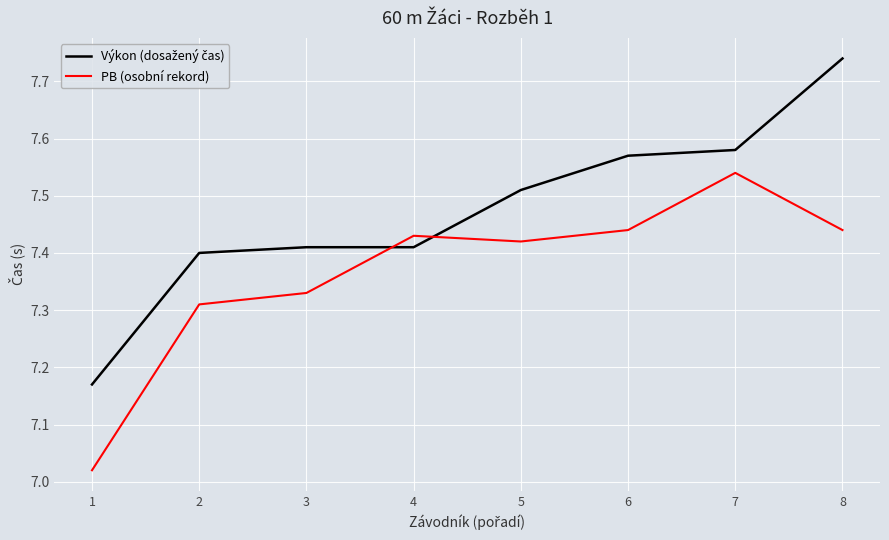

The PB (osobní rekord) series shows 7.4 at 5. True or false?

True